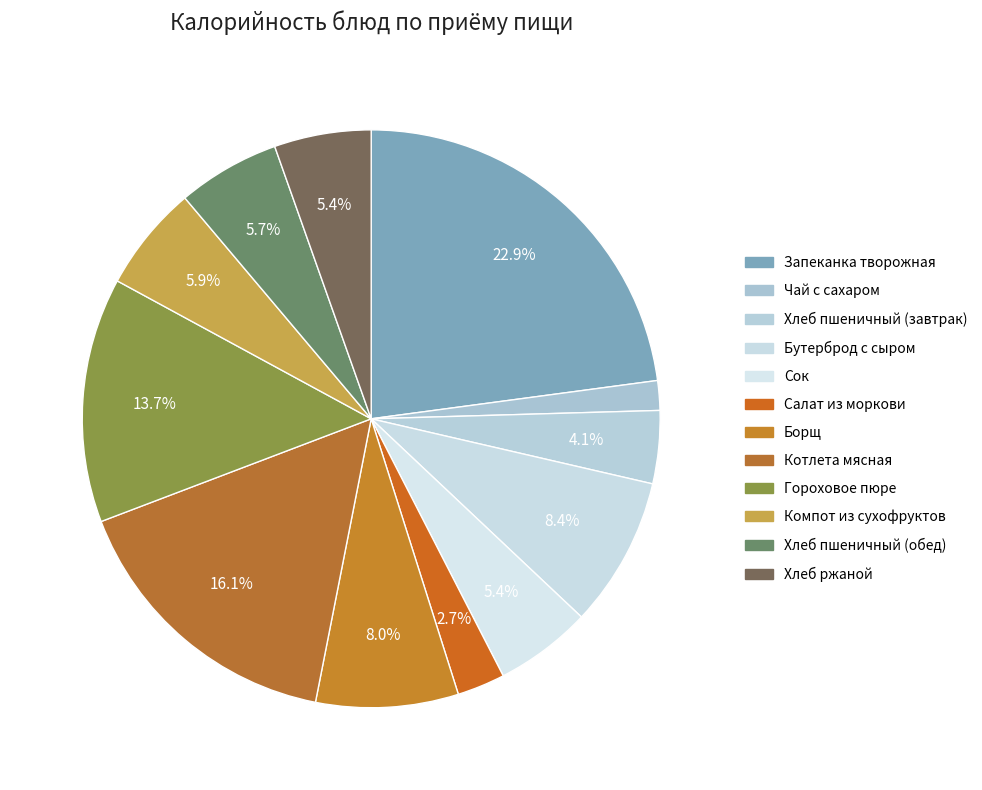

To the nearest percent, what is the difference between the Бутерброд с сыром and Хлеб пшеничный (обед) slice percentages?

3%